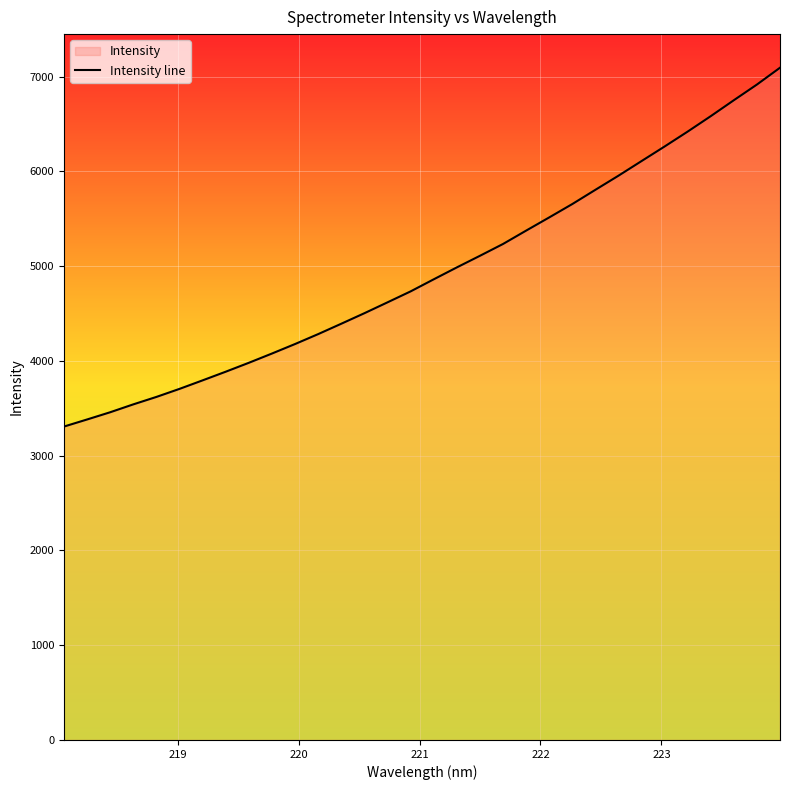

What is the greatest value displayed?

7094.2